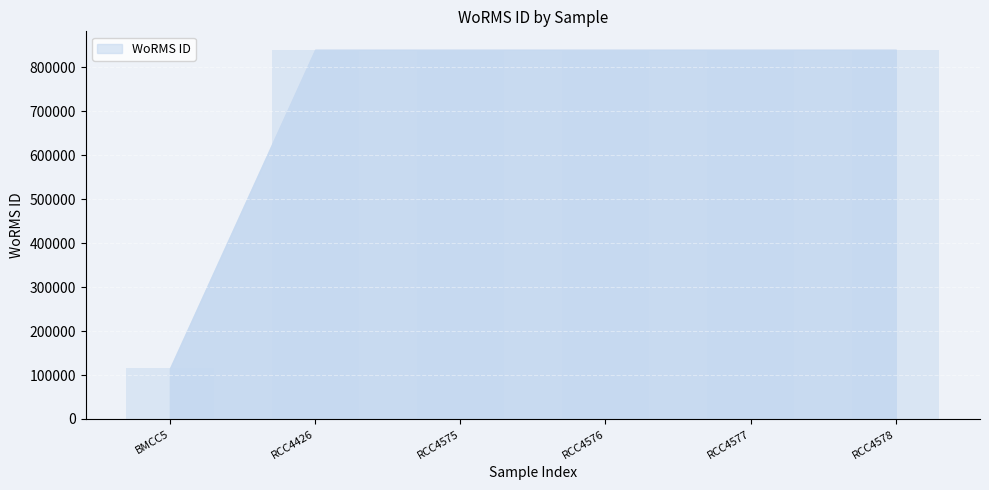

What position from the right is RCC4578?

1